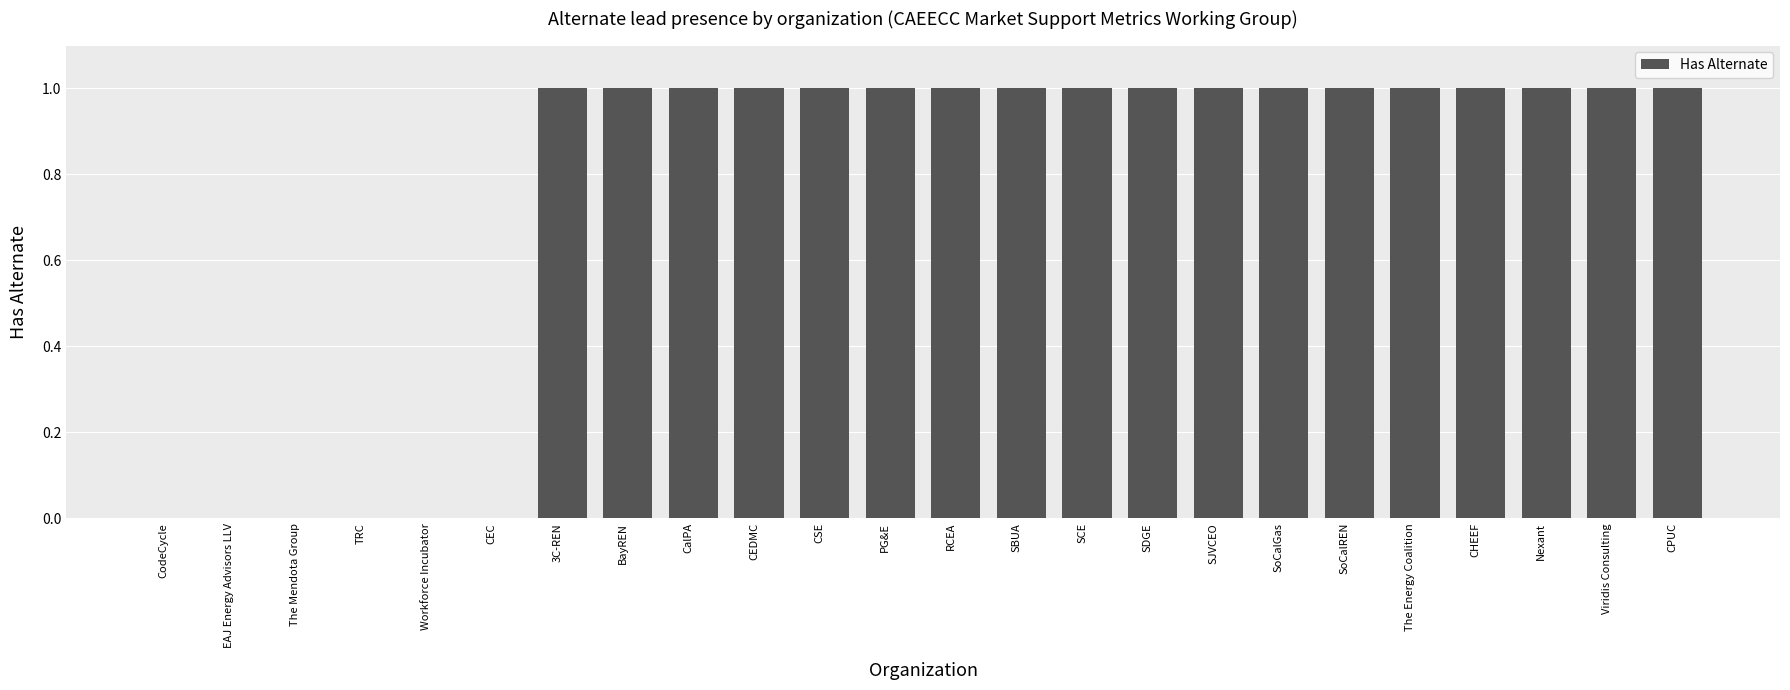

What is the maximum value shown in the chart?

1